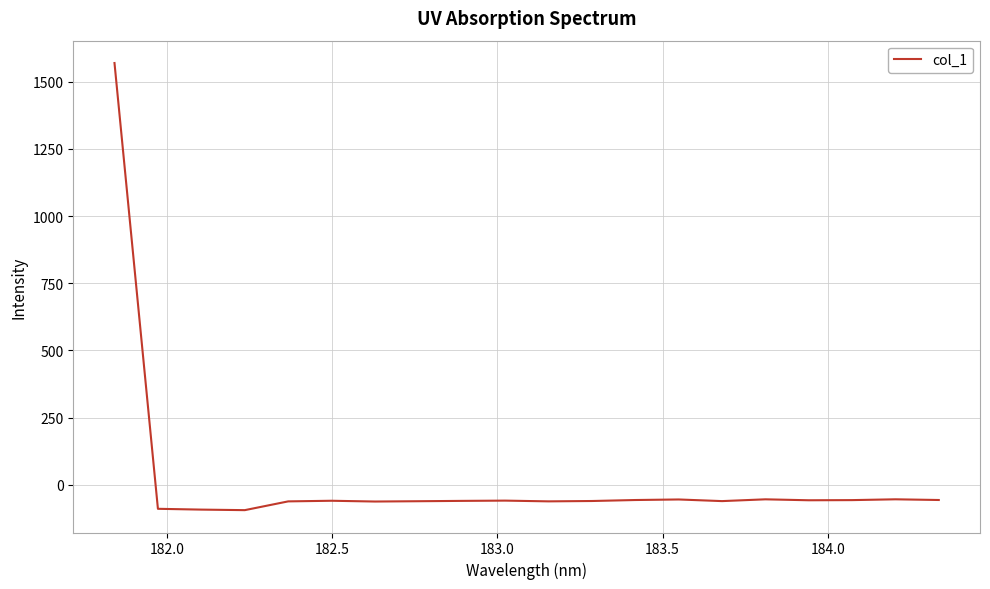

What is the smallest value displayed?

-94.0